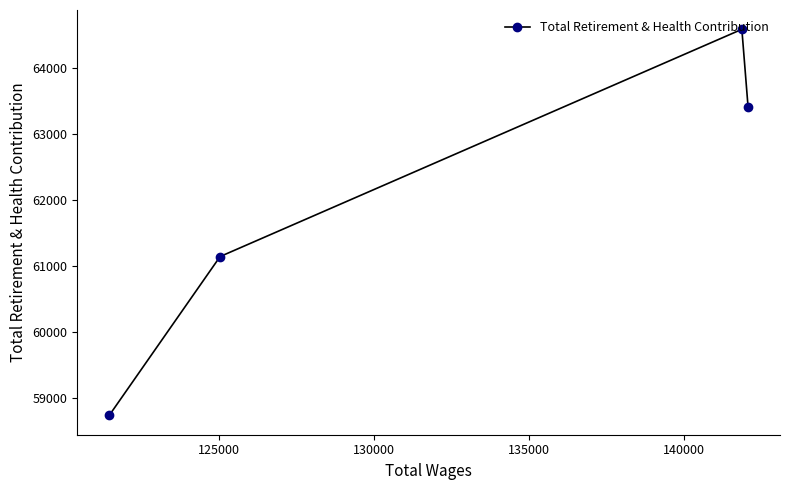

What is the greatest value displayed?

64593